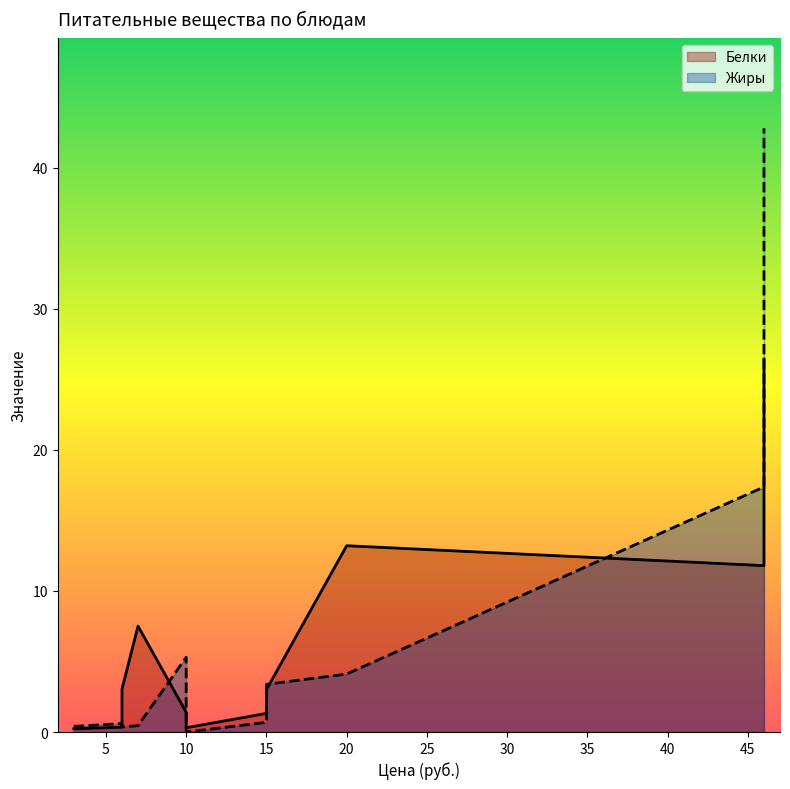

At how many categories does at least one series exceed 24?

1